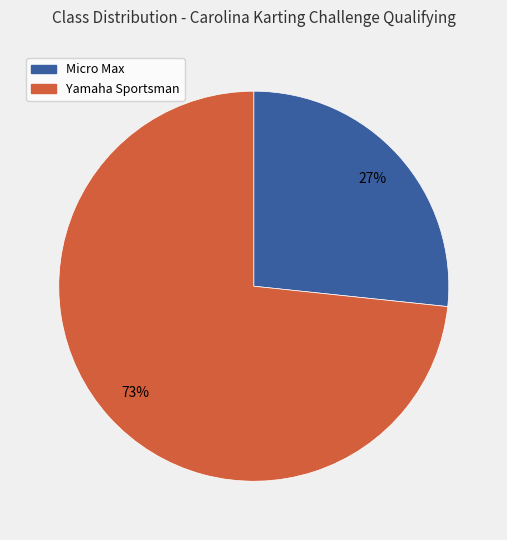

Between Yamaha Sportsman and Micro Max, which is larger?

Yamaha Sportsman